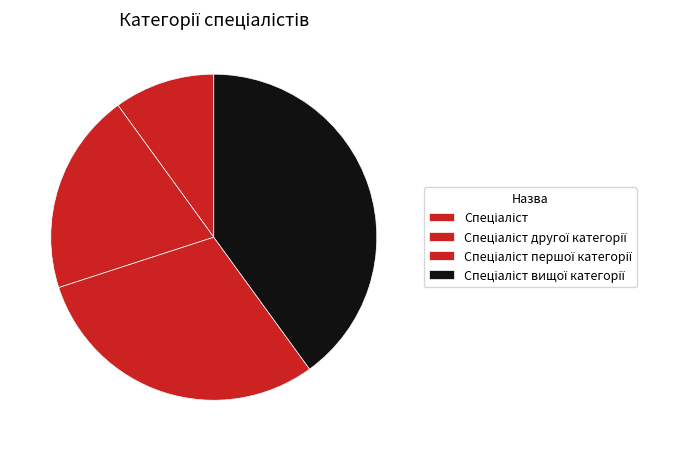

How many slices are in this pie chart?

4